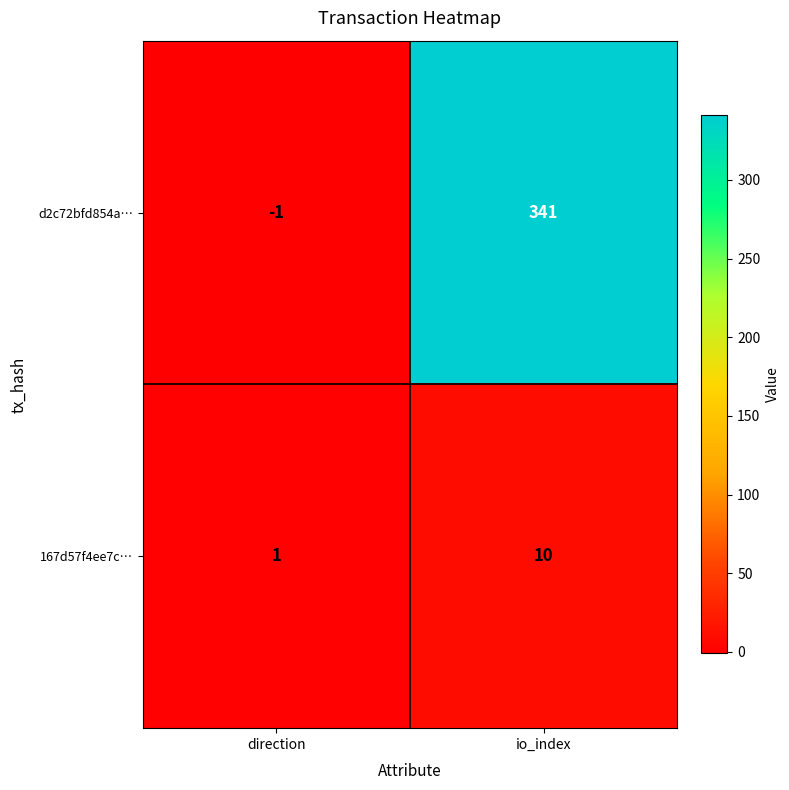

What is the spread (max minus min) of values at io_index?

331